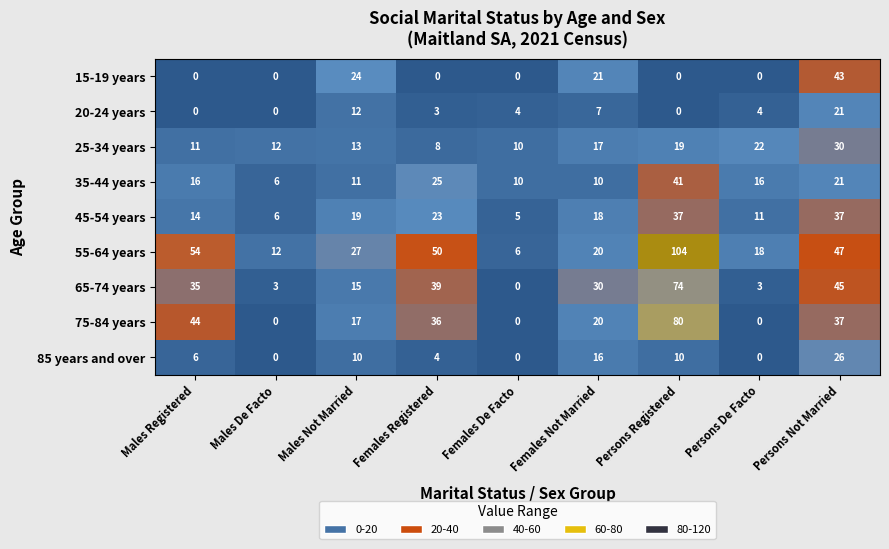

At which label is 75-84 years closest to 40?

Persons Not Married